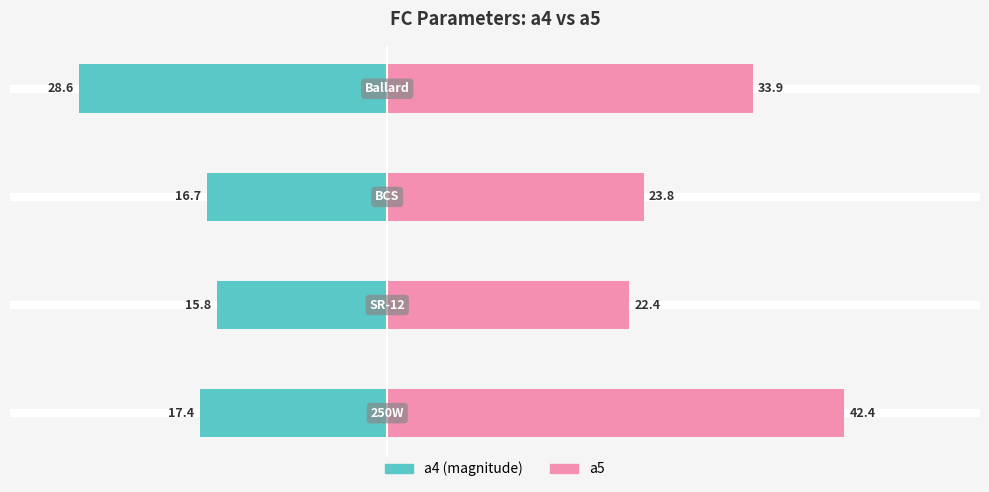

What is the value of the a4 (magnitude) bar at the 3rd from the left?

16.7